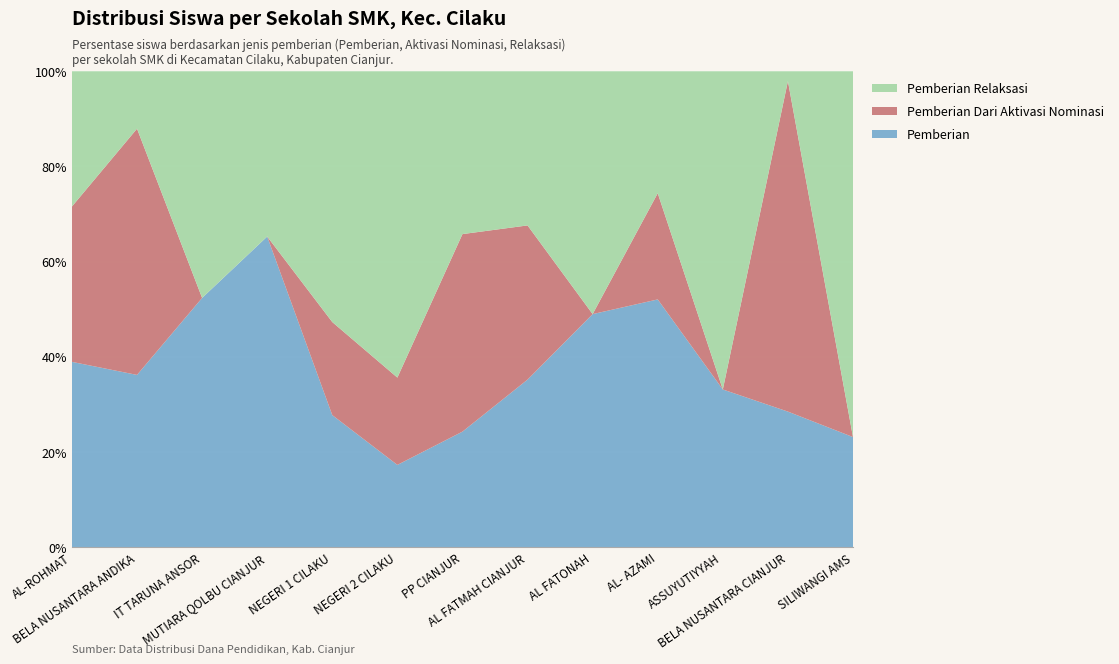

What is the lowest value of the Pemberian series?

17.3